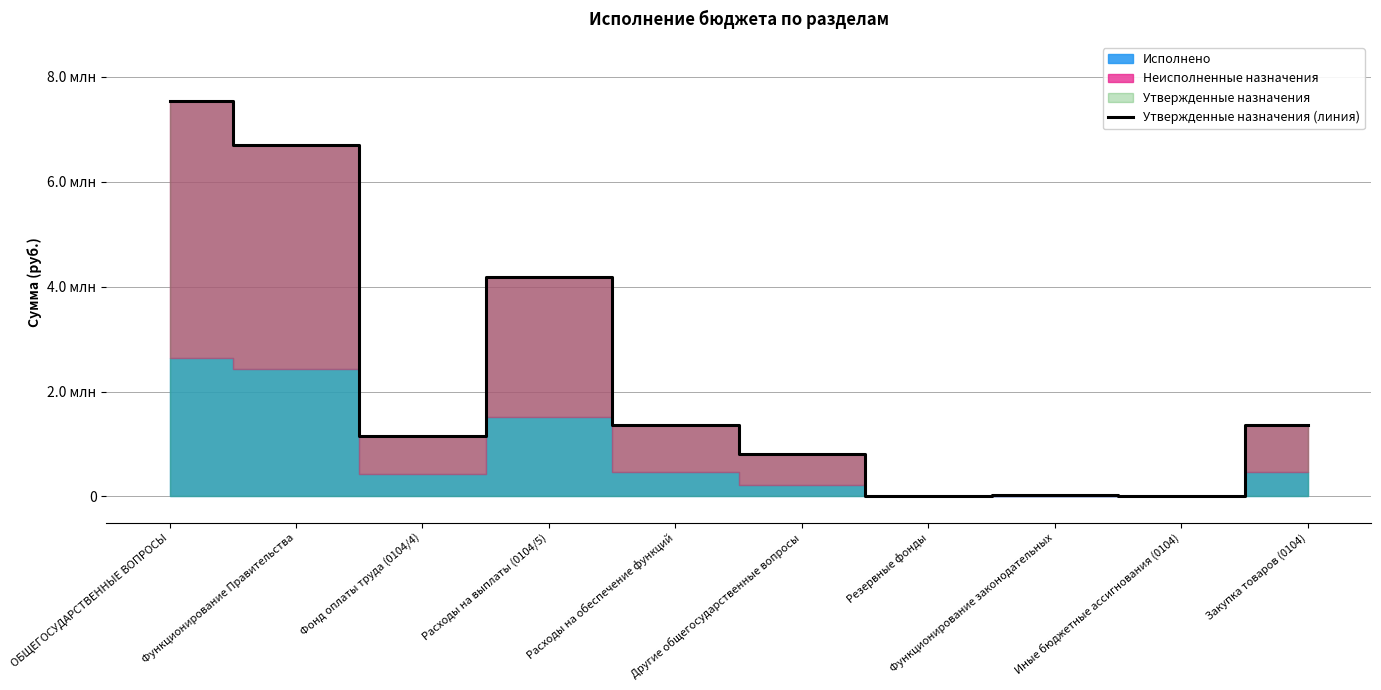

Where is the data nearest to the value 3770500?

Расходы на выплаты (0104/5)